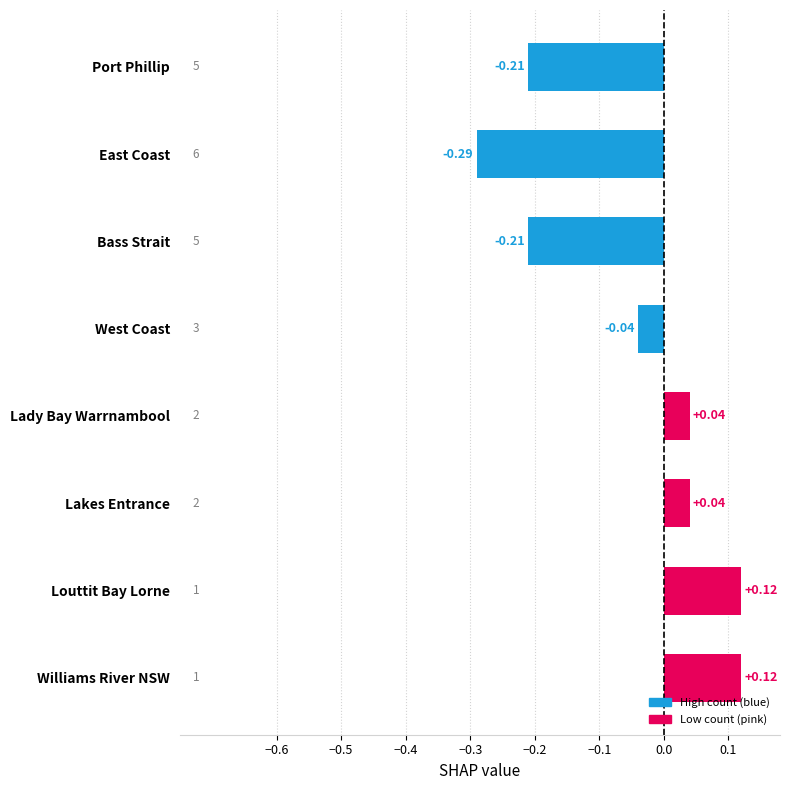

Which category has the lowest value across all series?

East Coast